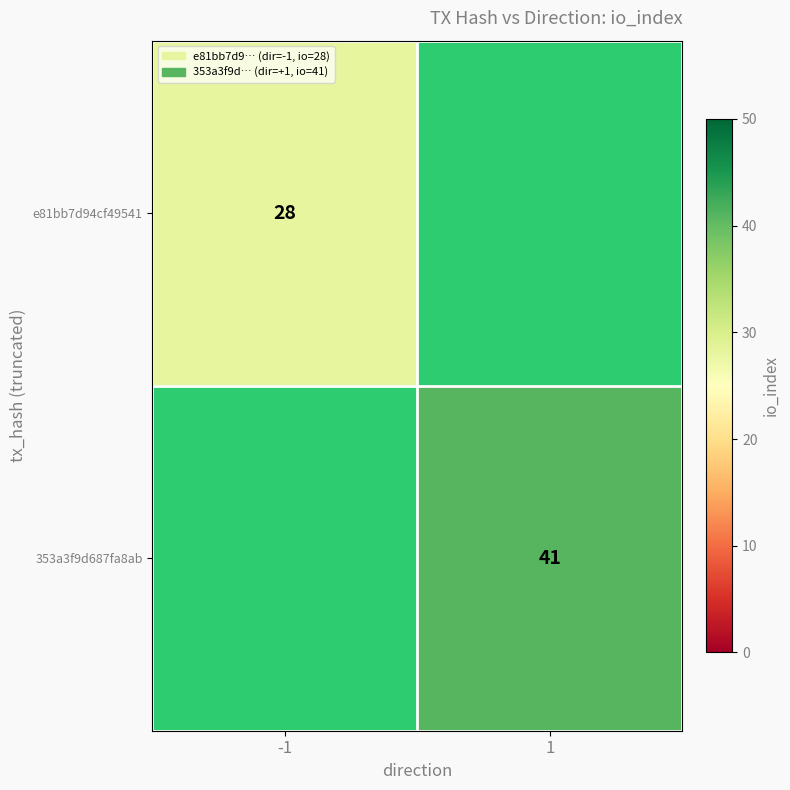

The value of e81bb7d94cf49541 at -1 is 28. True or false?

True